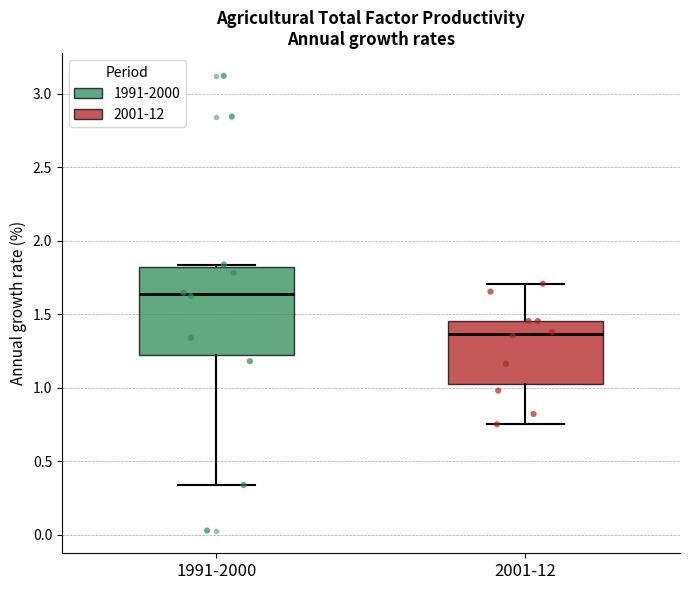

Reading left to right, transcribe this box plot: for each box, give where its median line is, the range the box spans, and where its two whiskers end, as read against the y-axis. The values are not printed on the chart, so give them approximately, as read against the axis.

1991-2000: median 1.65, box 1.20 to 1.80, whiskers 0.35 to 1.85
2001-12: median 1.35, box 1.05 to 1.45, whiskers 0.75 to 1.70